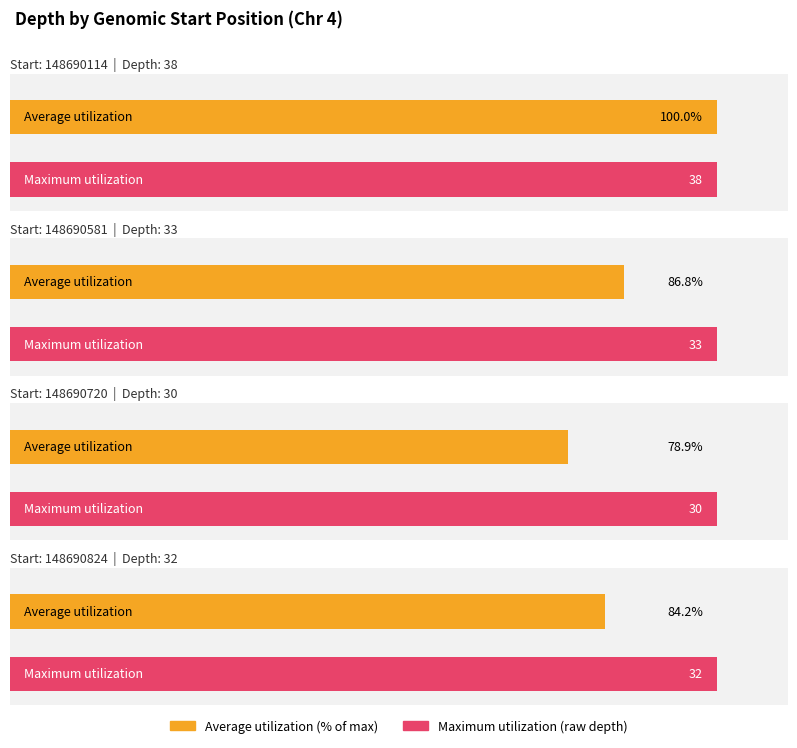

Is it true that Maximum utilization equals 32 at 148690824?

True